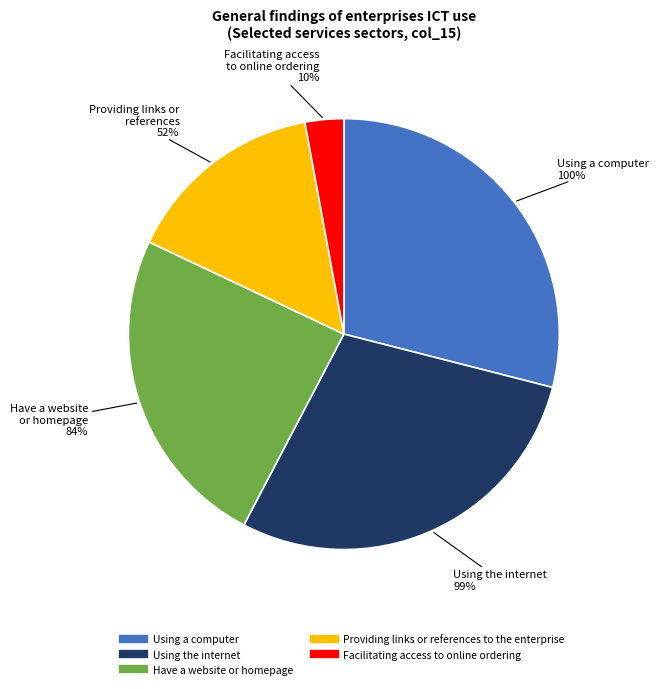

To the nearest percent, what is the average slice percentage?

20%